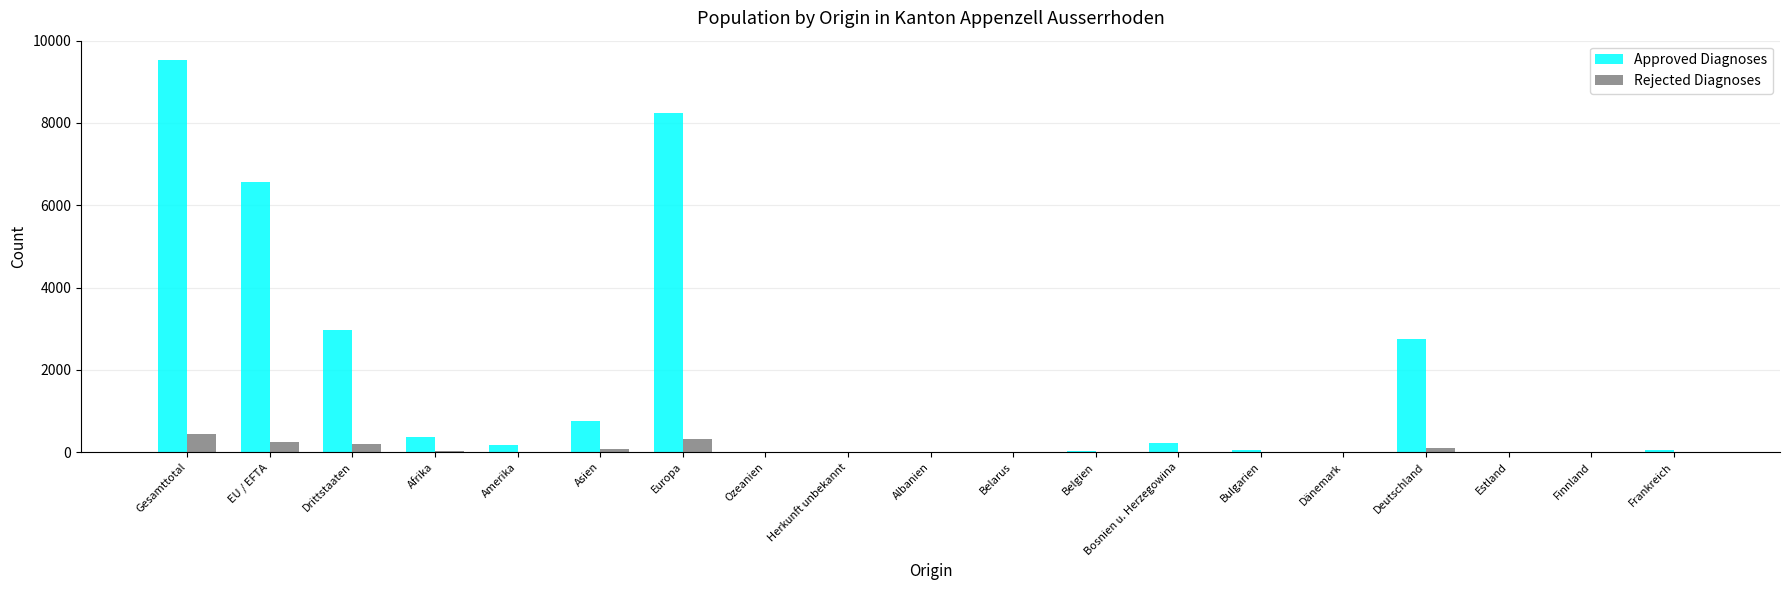

What is the sum of all Approved Diagnoses values?

31710